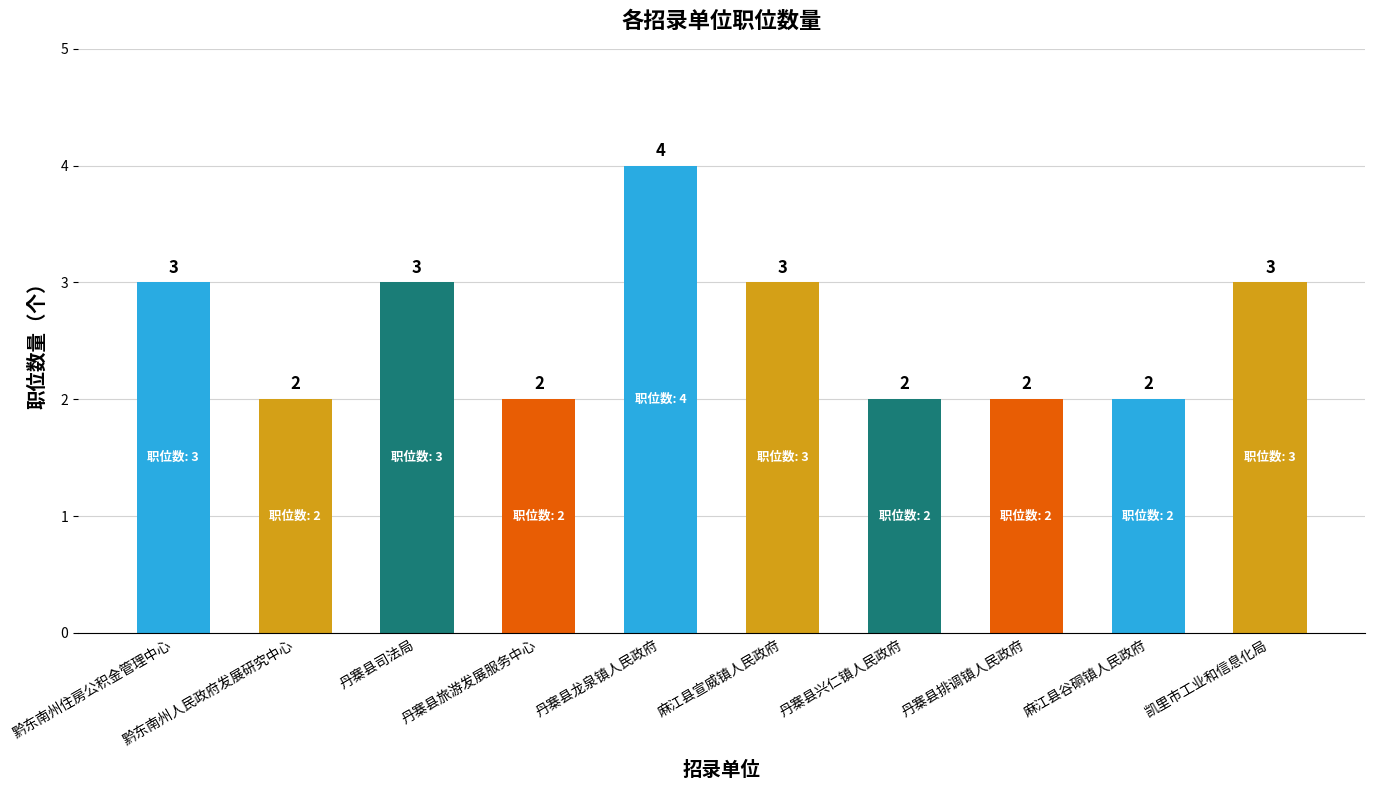

Are the bars grouped side by side (vs. stacked)?

No